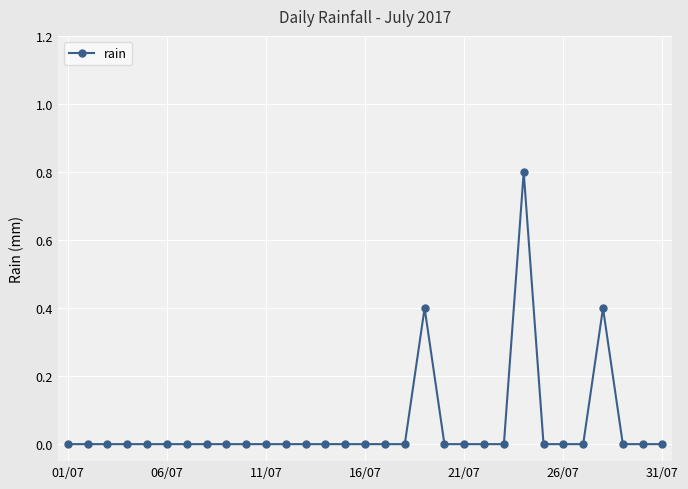

How many distinct data groups are displayed?

1